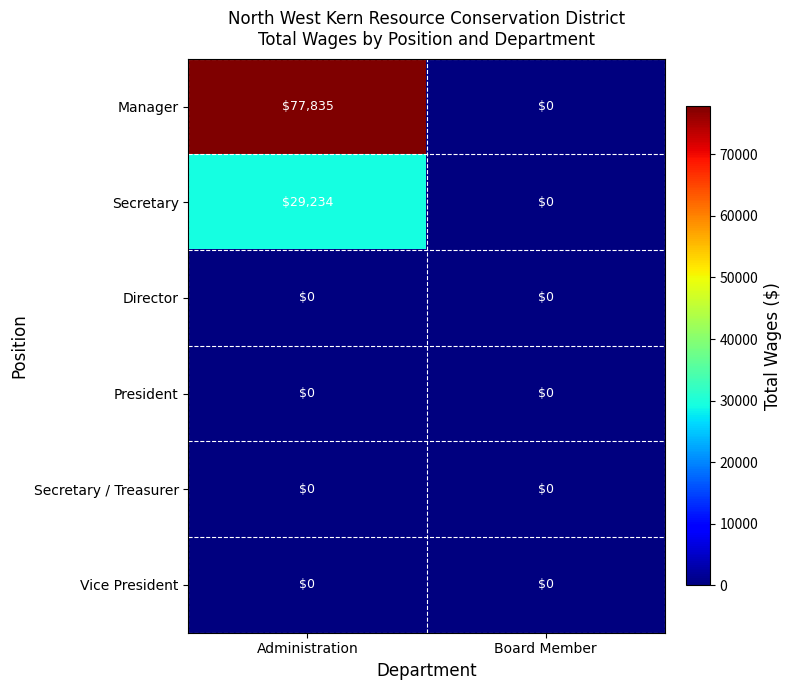

The value of Secretary at Administration is 29234. True or false?

True